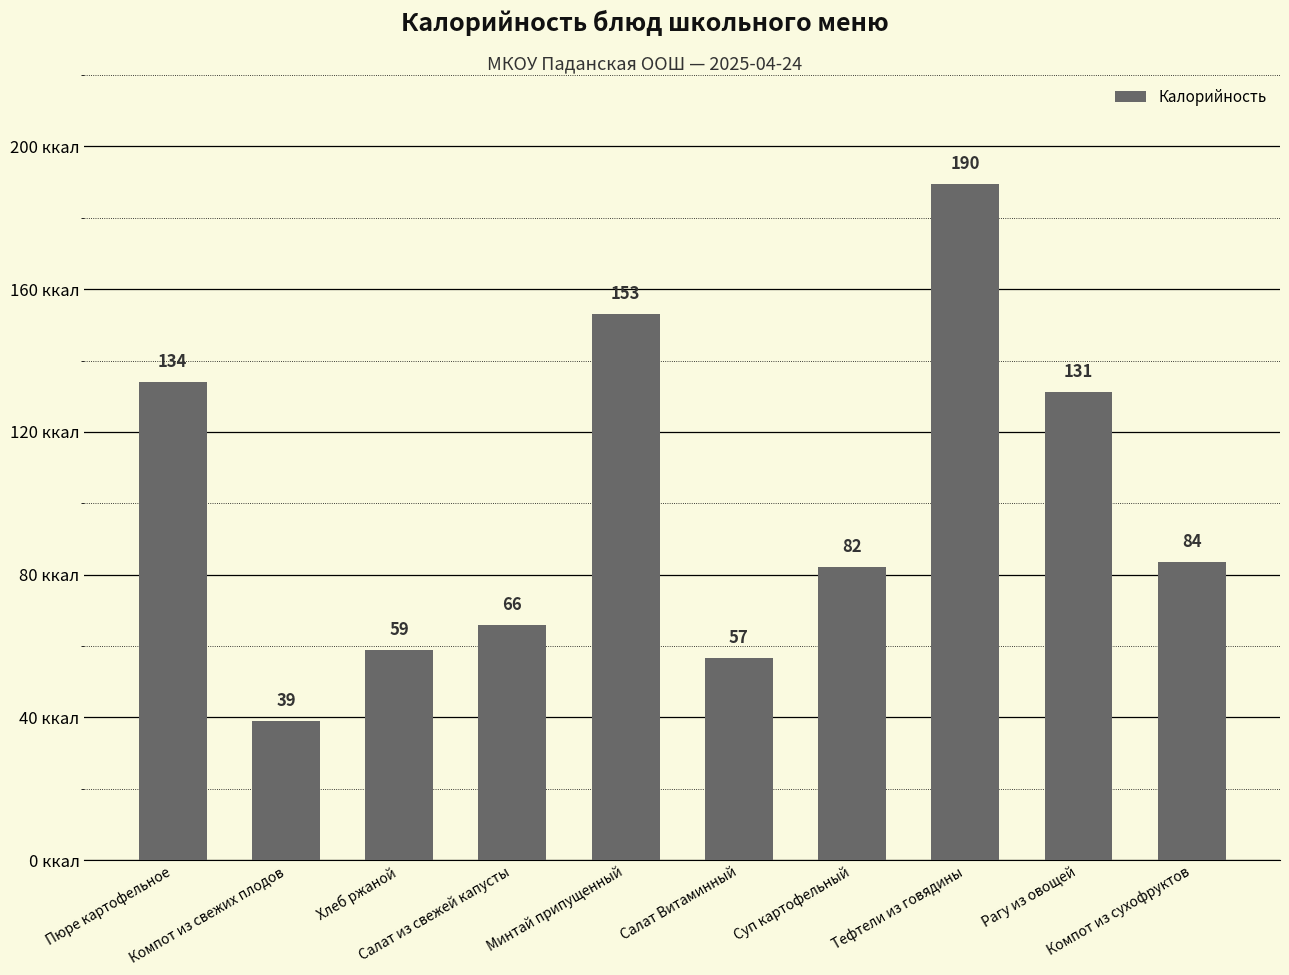

True or false: the data shows 233.7 at Рагу из овощей.

False